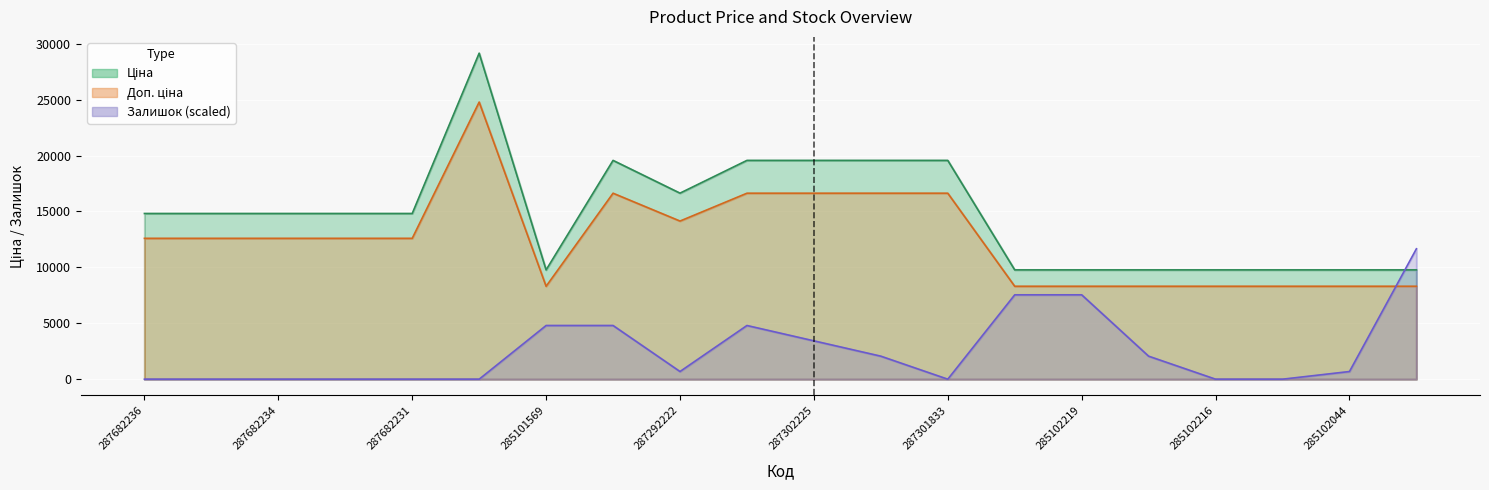

The value of Доп. ціна at 285102221 is 8309.2. True or false?

True